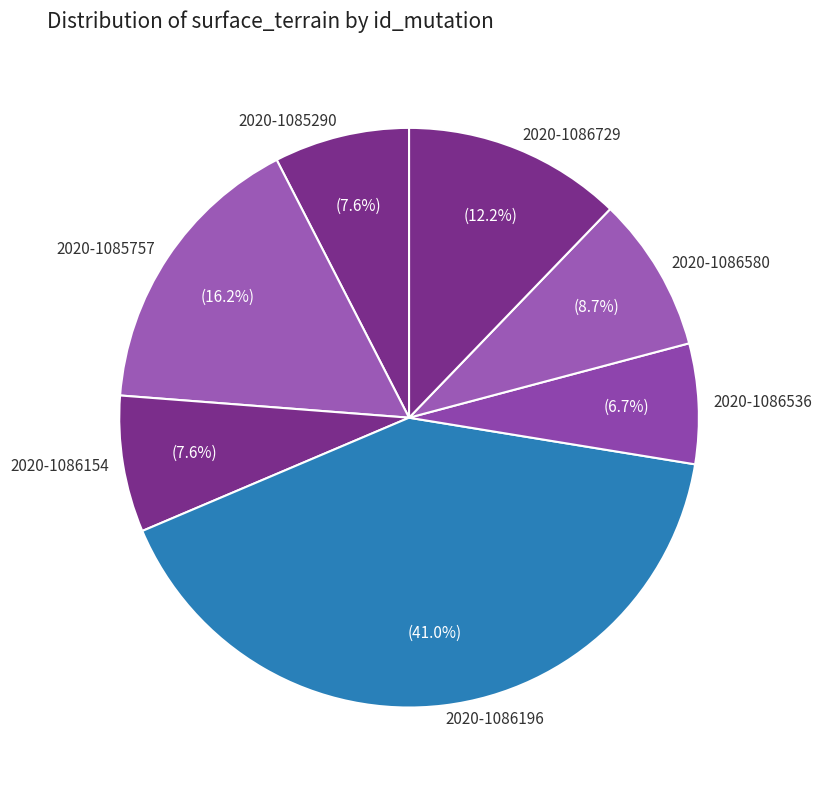

To the nearest percent, what is the difference between the largest and smallest slice percentages?

34%